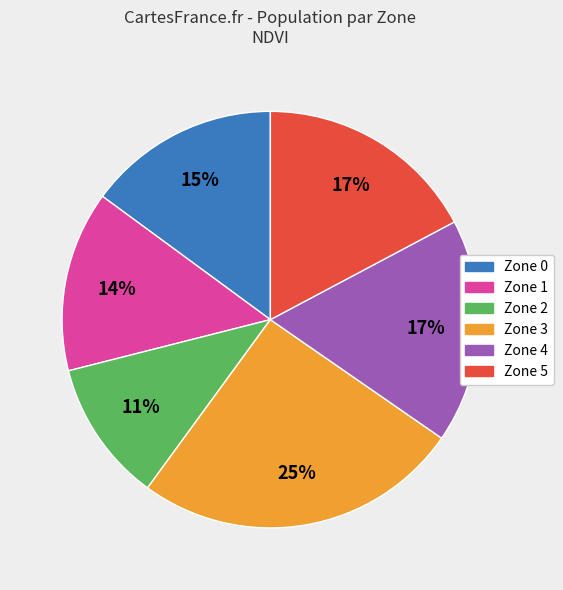

To the nearest percent, what percentage of the pie is Zone 2?

11%